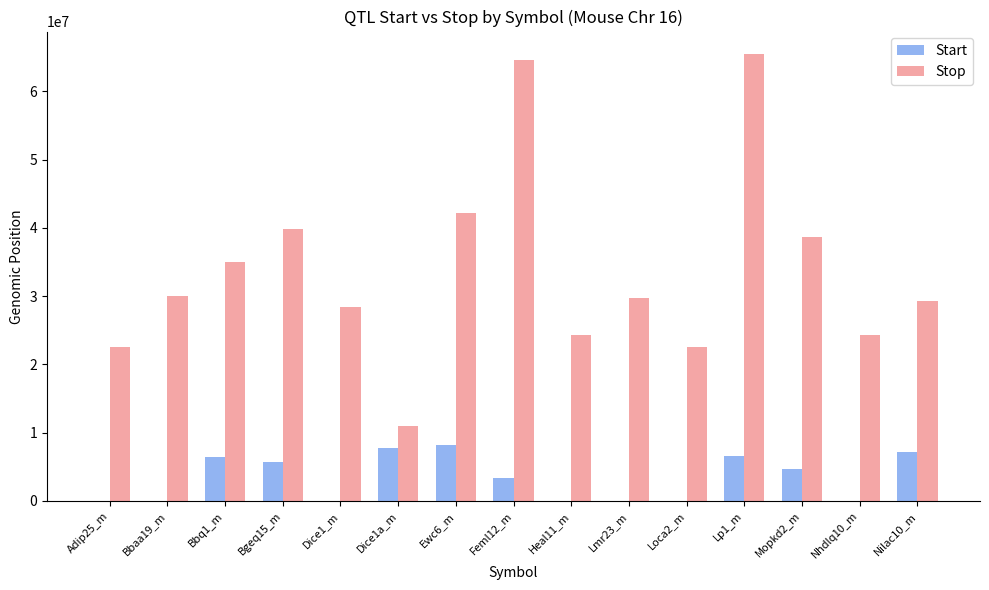

What is the sum of all Start values?

49923483